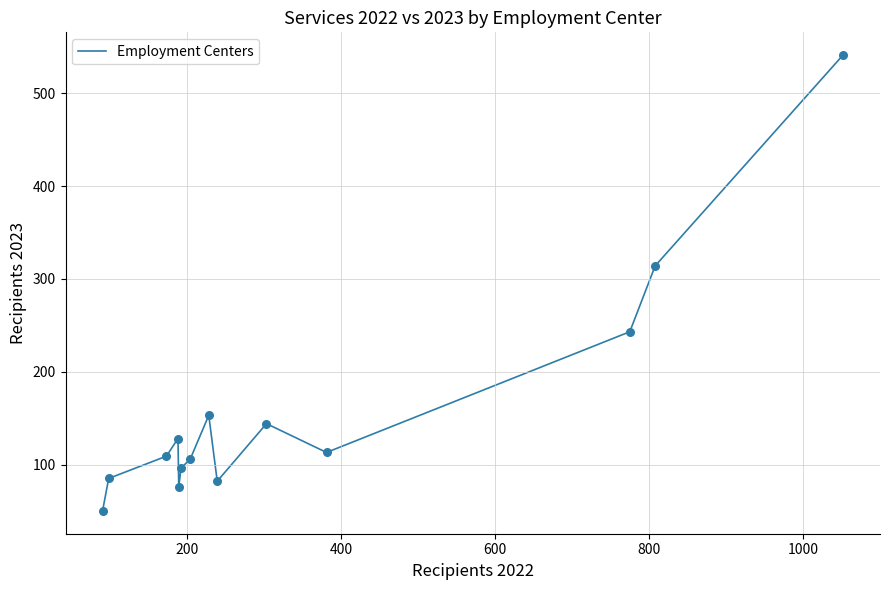

What is the difference between the maximum and minimum values?

491